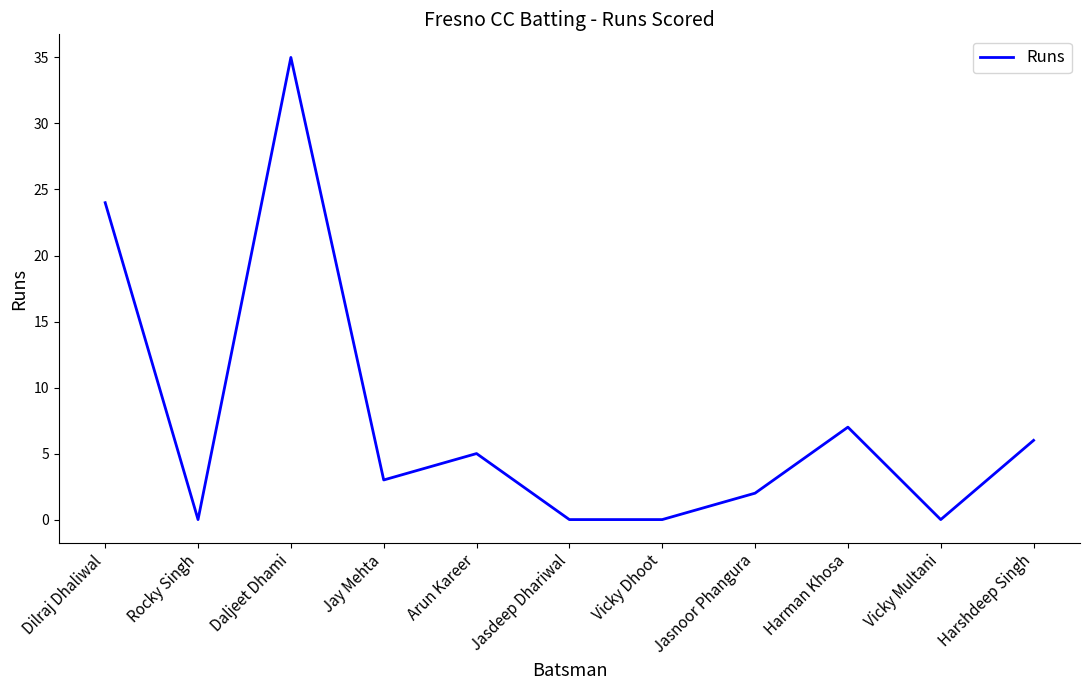

The chart shows a value of 18 at Jasdeep Dhariwal. True or false?

False